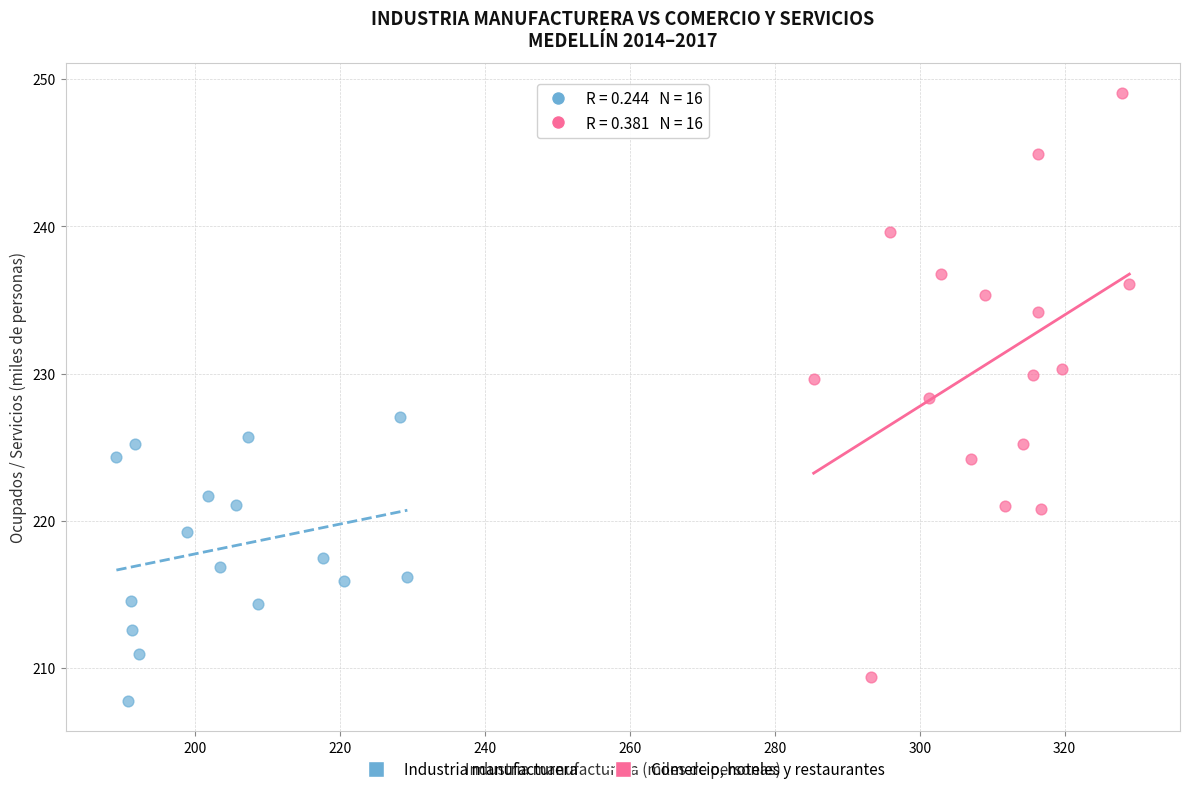

Which series reaches the maximum Y coordinate?

Comercio, hoteles y restaurantes